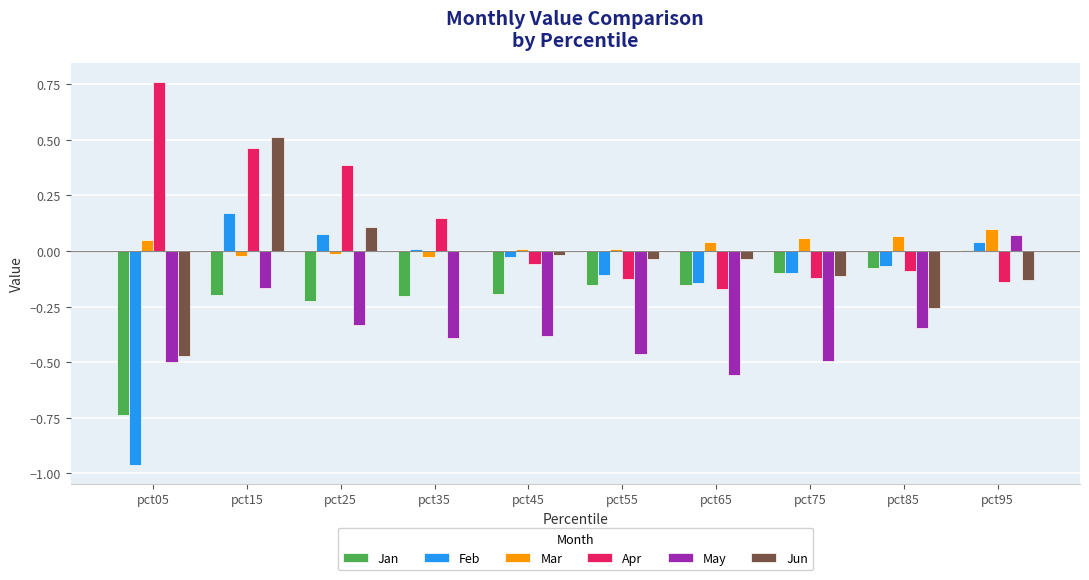

Which label corresponds to the largest value in the chart?

pct05